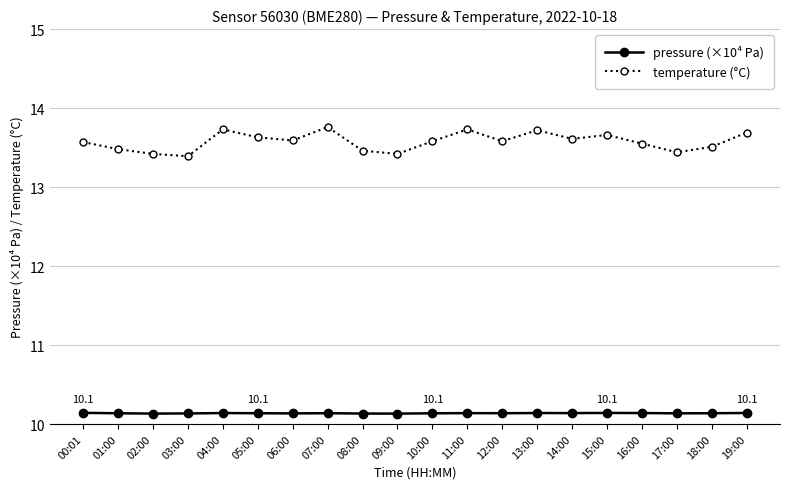

What is the label of the 14th point from the left?

13:00